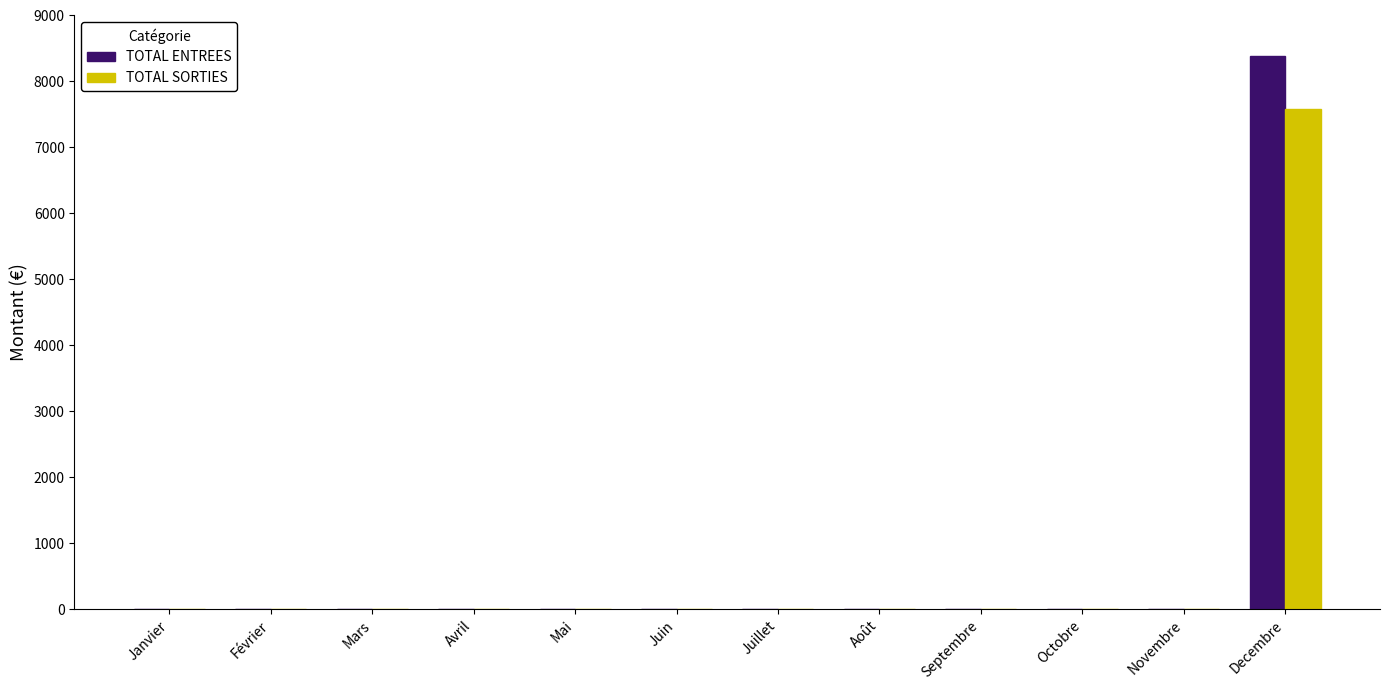

What are all the series names shown in the legend?

TOTAL ENTREES, TOTAL SORTIES